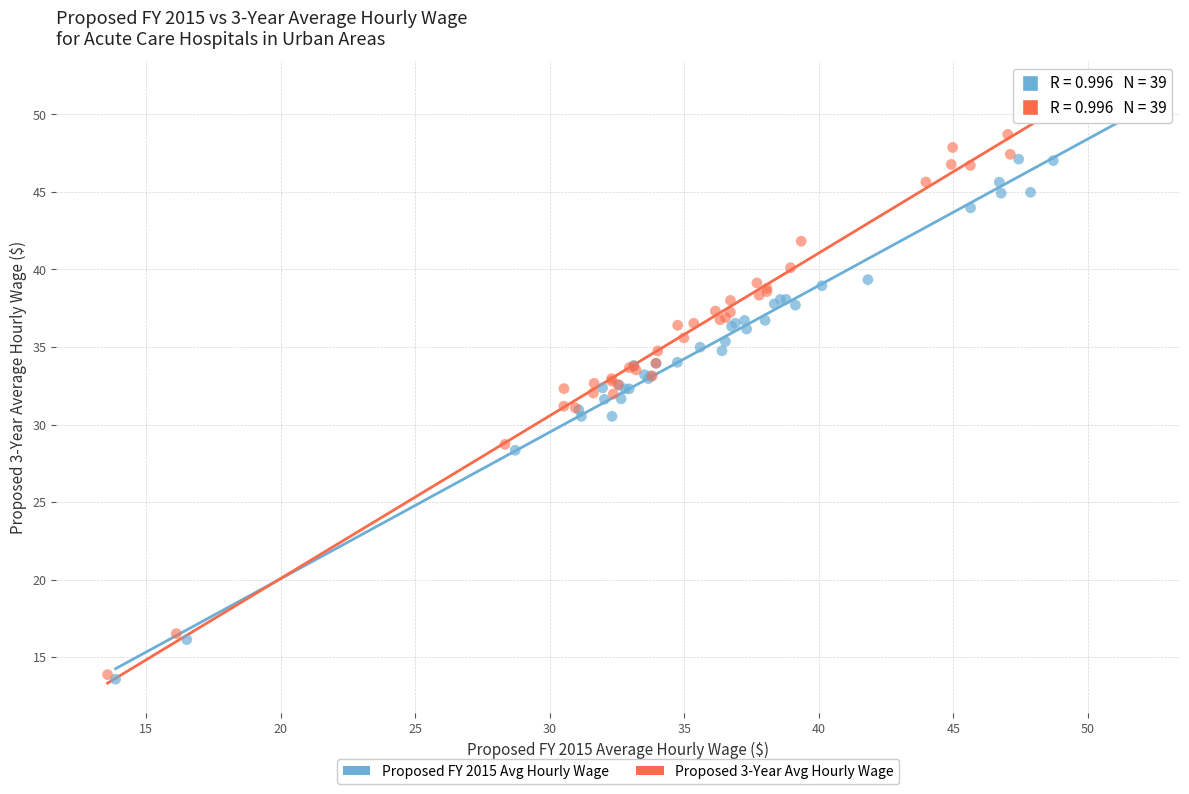

Which series has the widest spread of Y values?

Proposed 3-Year Avg Hourly Wage